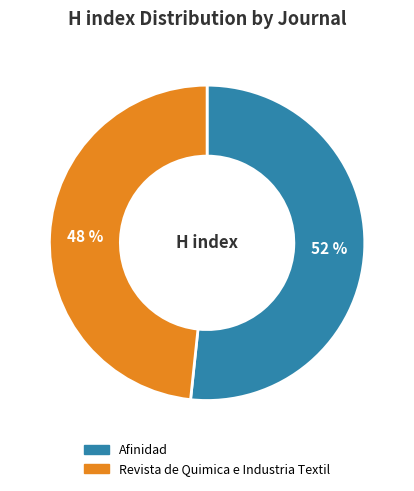

Is it true that Revista de Quimica e Industria Textil is 55% of the pie?

False